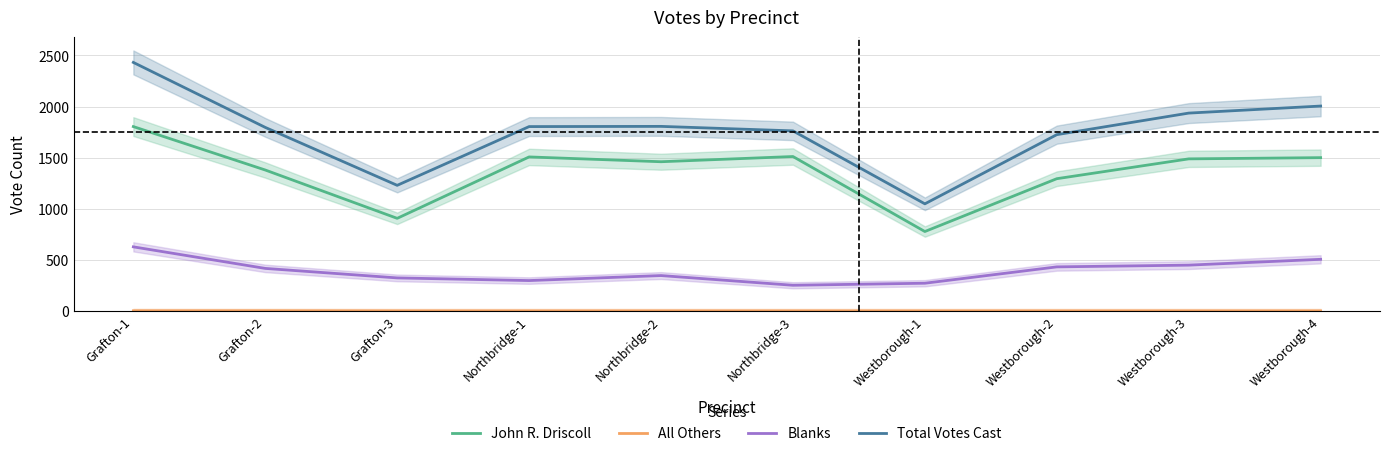

Reading right to left, list all the values displayed in this chart.

John R. Driscoll: 1500	1488	1294	777	1511	1460	1507	906	1379	1804
All Others: 0	0	0	0	0	0	0	0	1	1
Blanks: 505	448	431	271	251	346	297	323	416	627
Total Votes Cast: 2005	1936	1725	1048	1762	1806	1804	1229	1796	2432